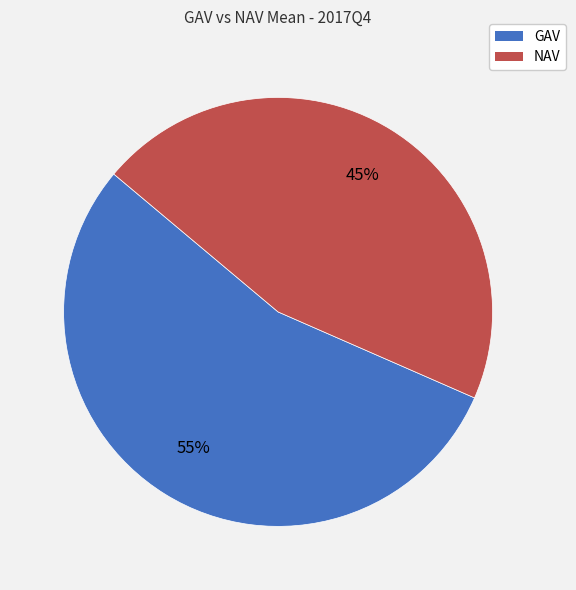

To the nearest percent, what percentage of the pie is GAV?

55%